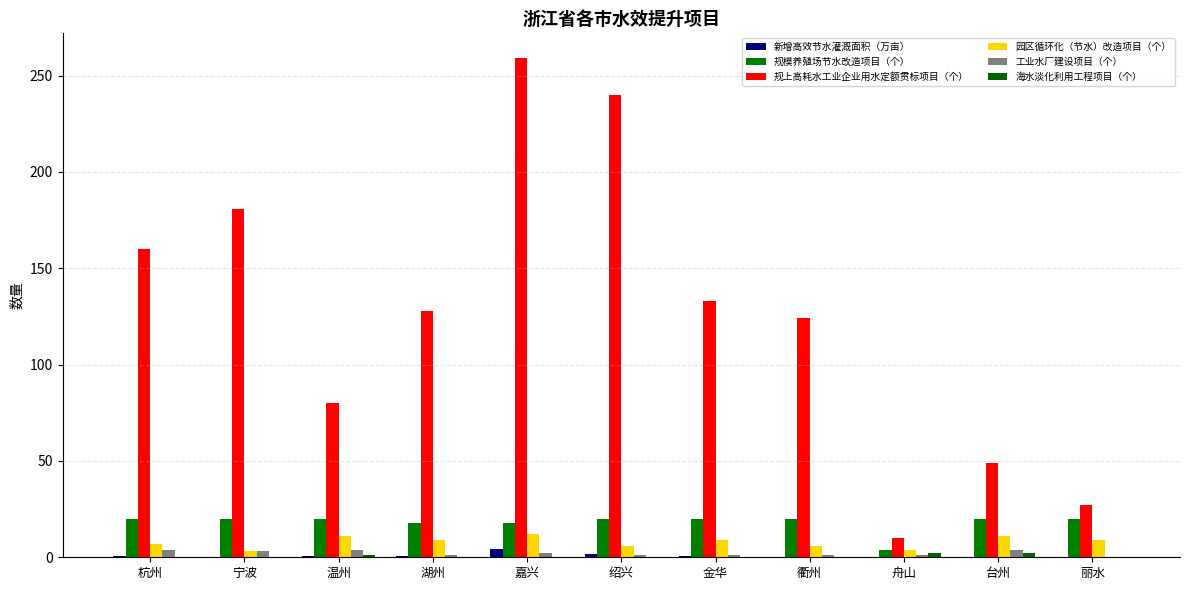

What is the difference between the maximum and minimum values in the 工业水厂建设项目（个） series?

4.0